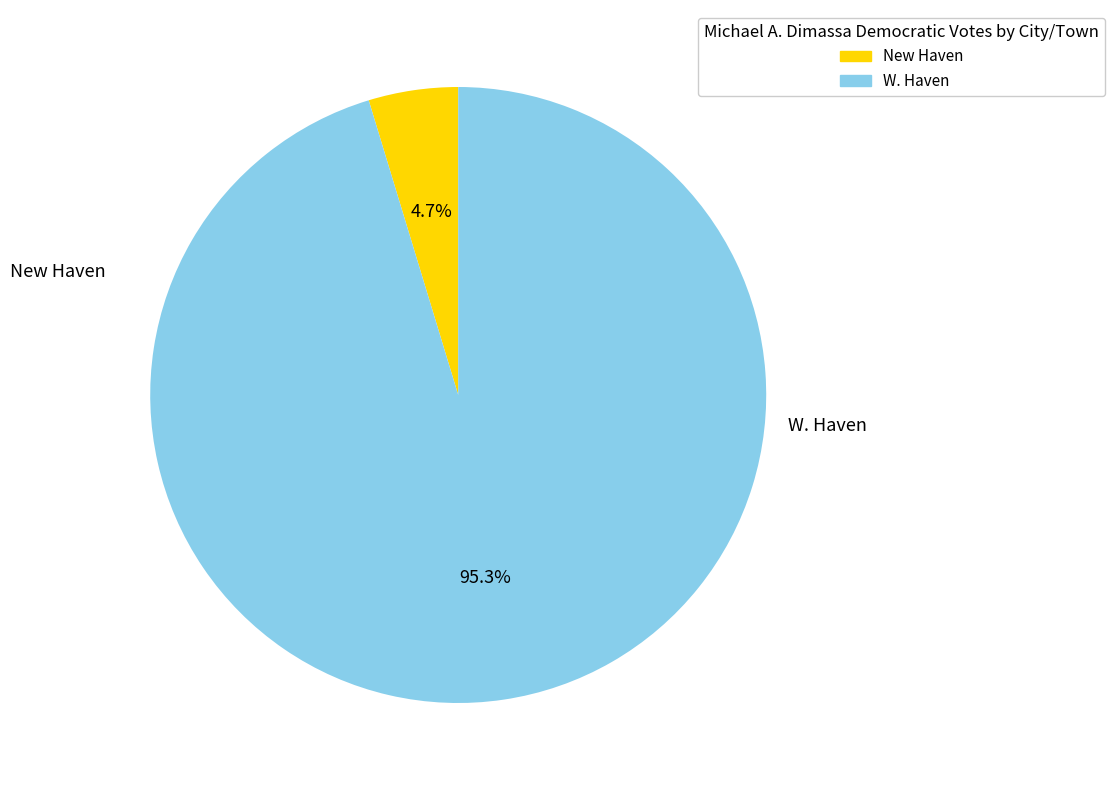

To the nearest percent, what portion does W. Haven represent?

95%